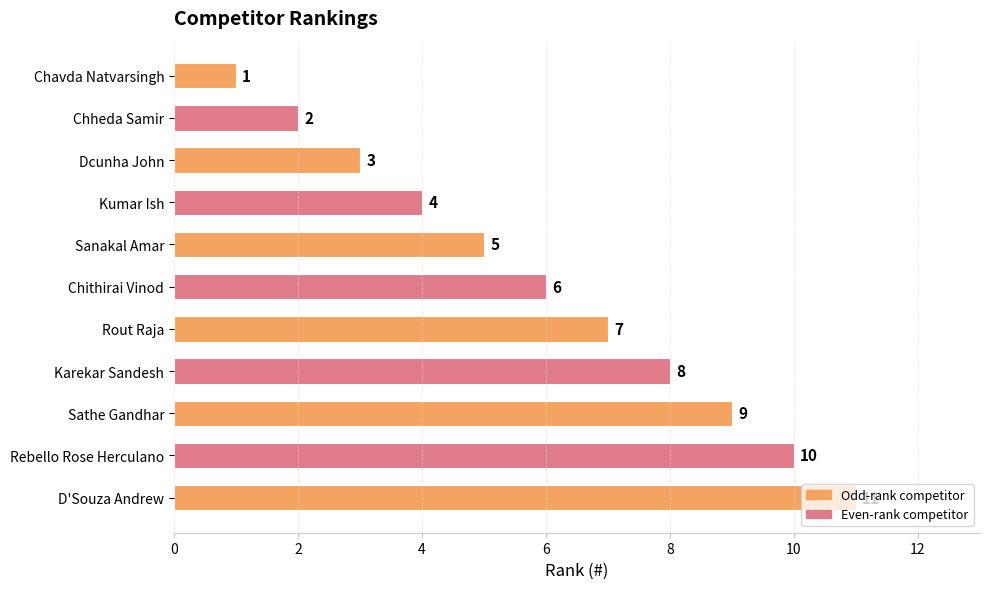

The chart shows a value of 3 at Dcunha John. True or false?

True